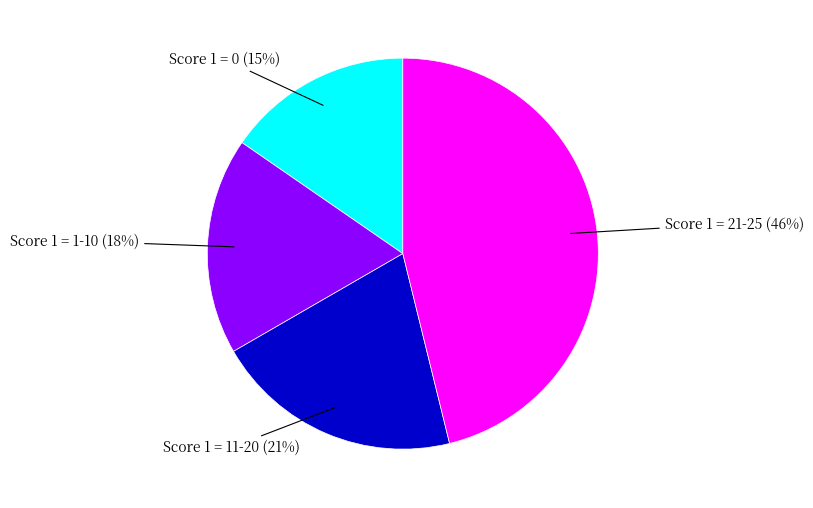

Is there any slice that represents more than half of the pie?

No